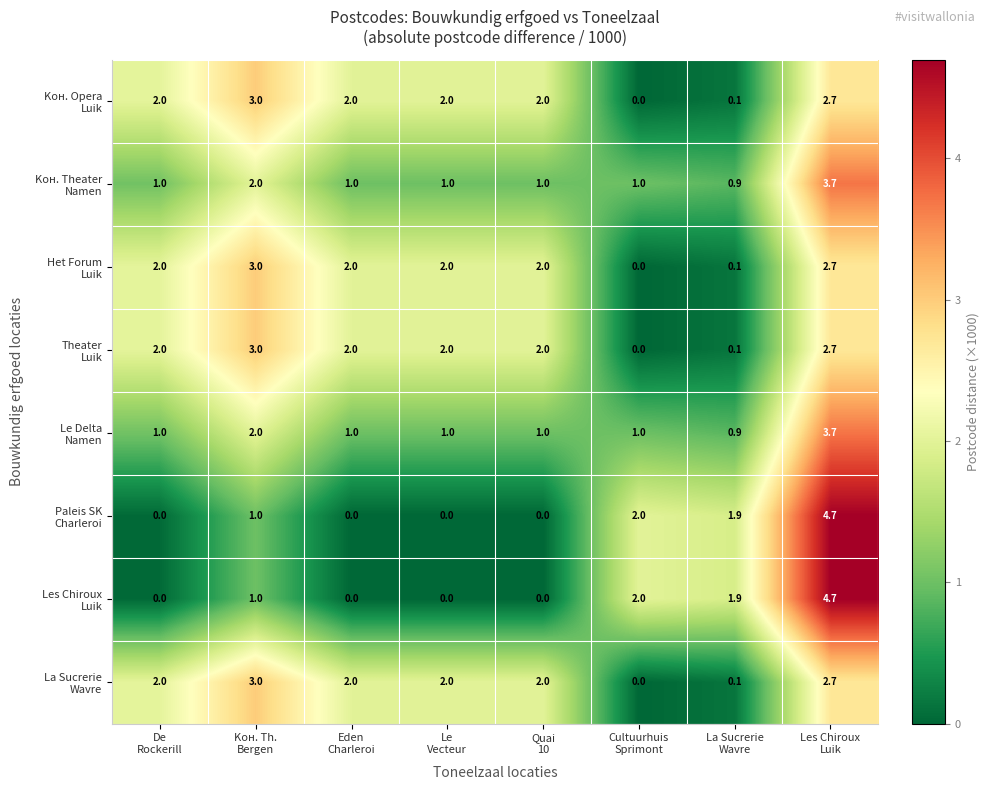

Count the number of categories in the chart.

8